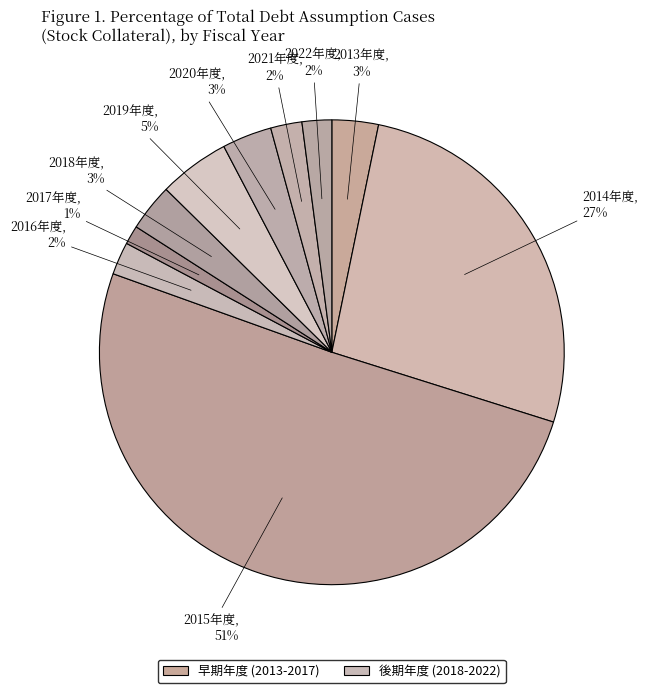

What is the majority slice?

2015年度